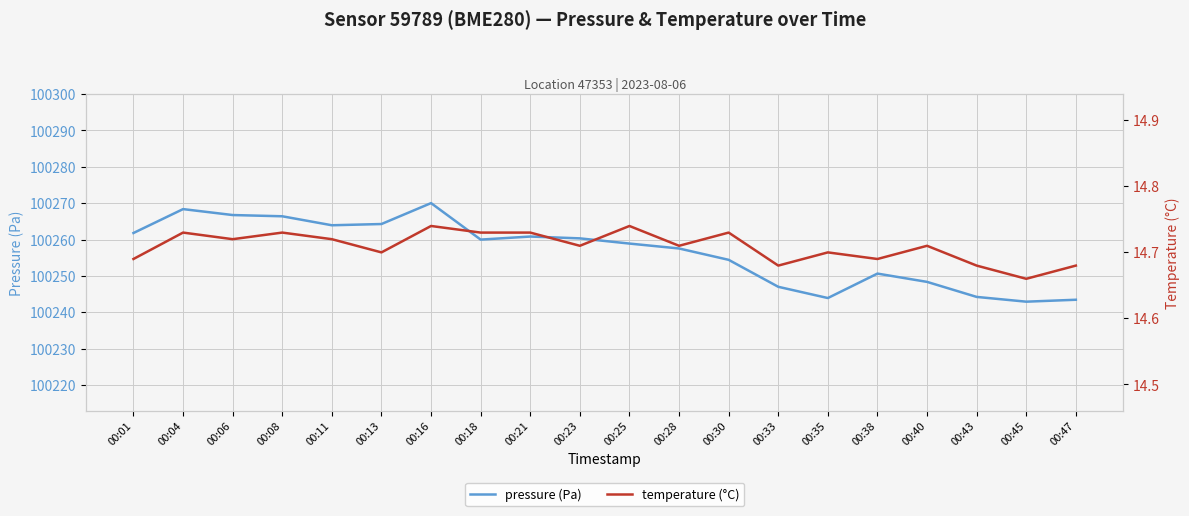

What is the sum of the pressure (Pa) values at 00:06 and 00:13?

200531.0